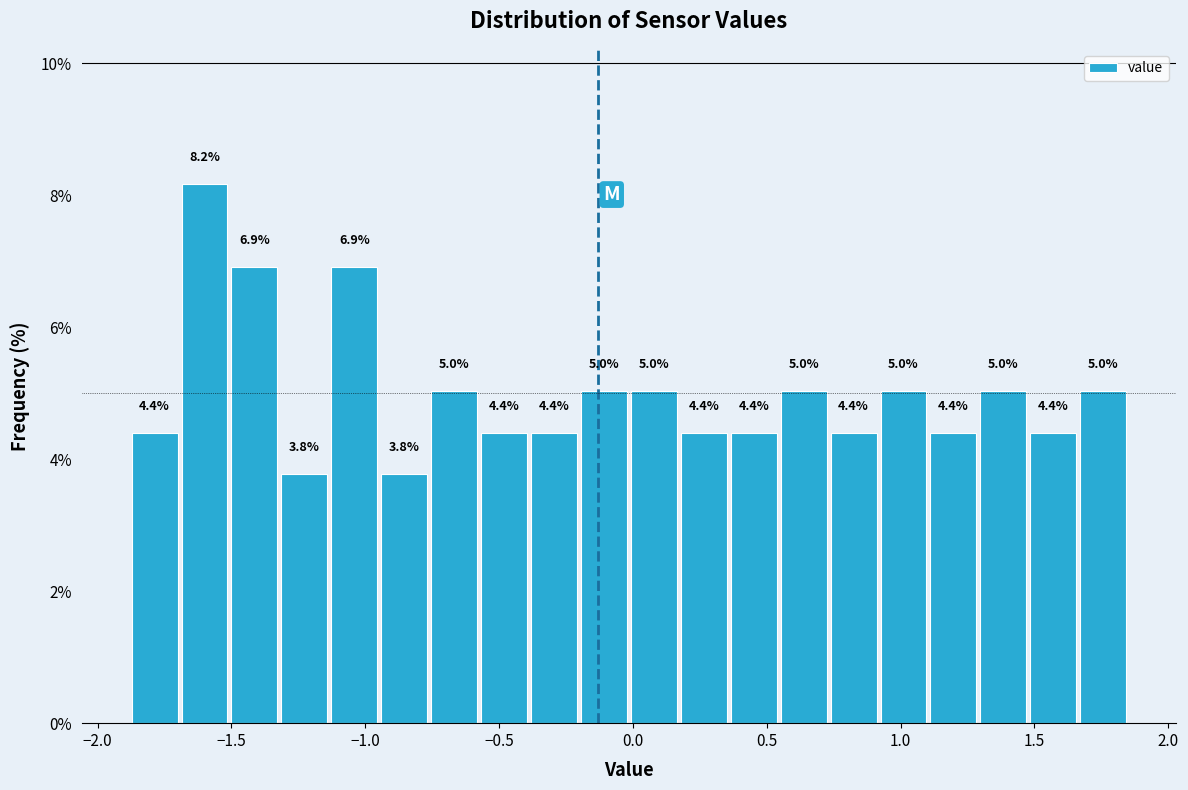

Around what value on the x-axis is the tallest bar? Give the approximate position of its centre, as read against the axis.

-1.60